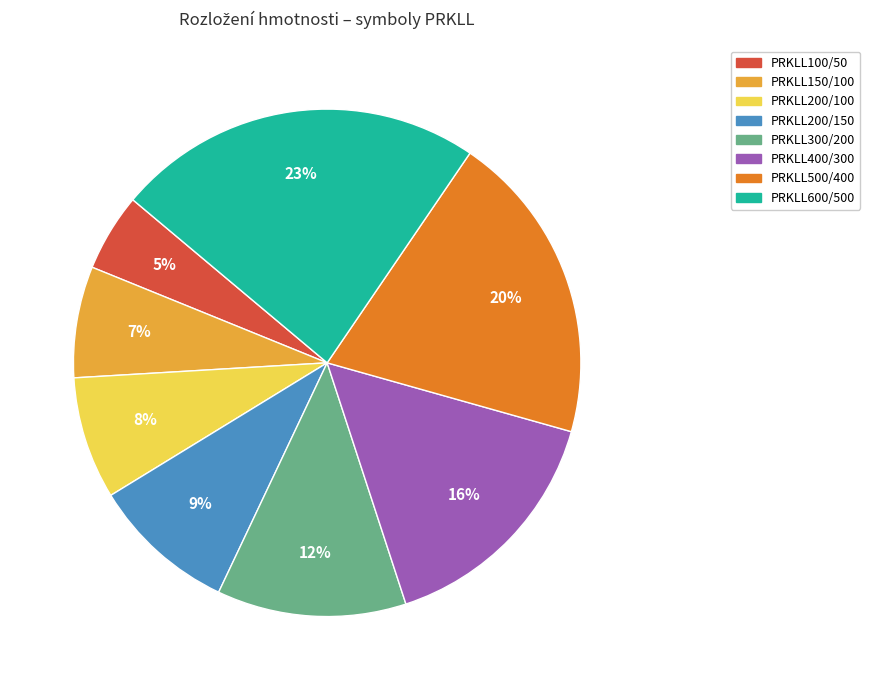

Rank the categories by value from lowest to highest.

PRKLL100/50, PRKLL150/100, PRKLL200/100, PRKLL200/150, PRKLL300/200, PRKLL400/300, PRKLL500/400, PRKLL600/500